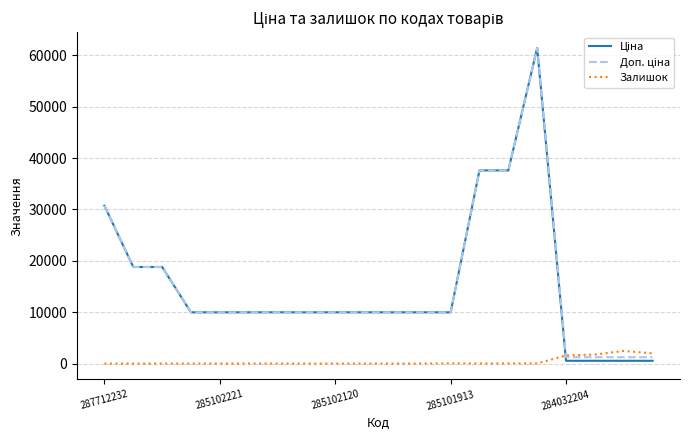

Does the chart display data point markers on the line(s)?

No